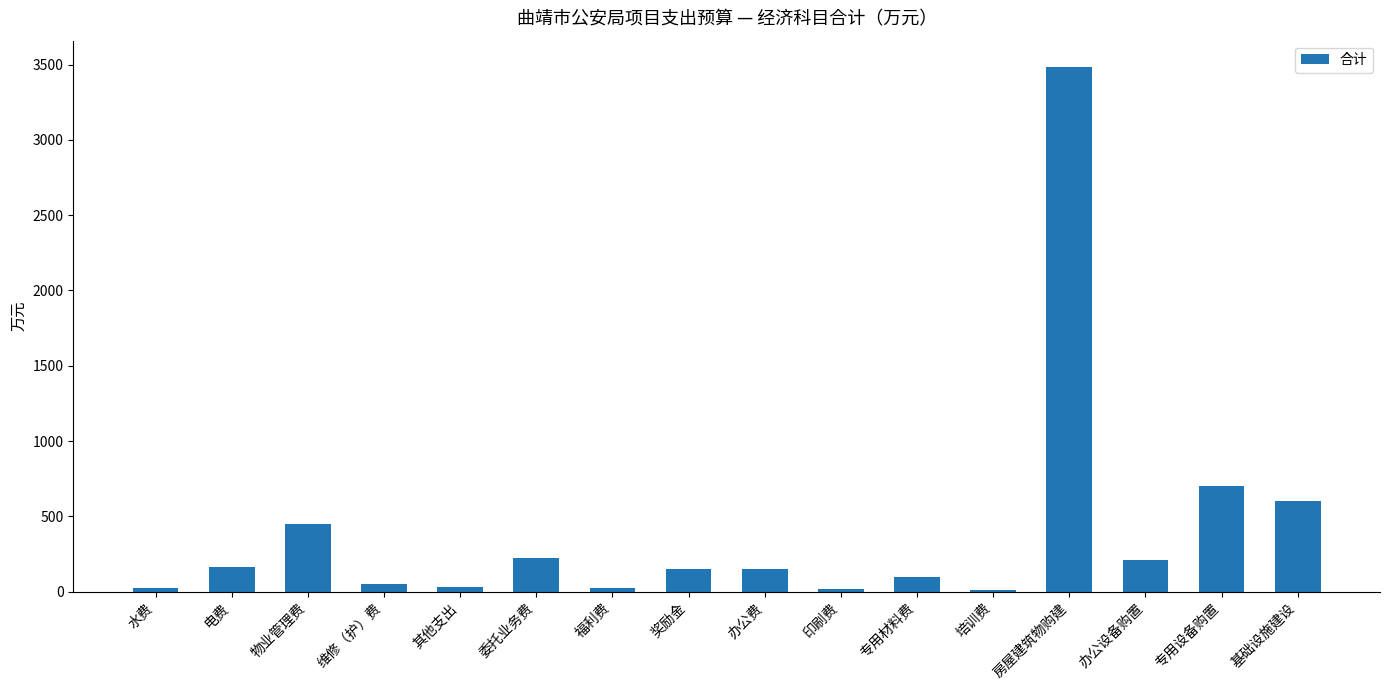

Which category has the highest value across all series?

房屋建筑物购建